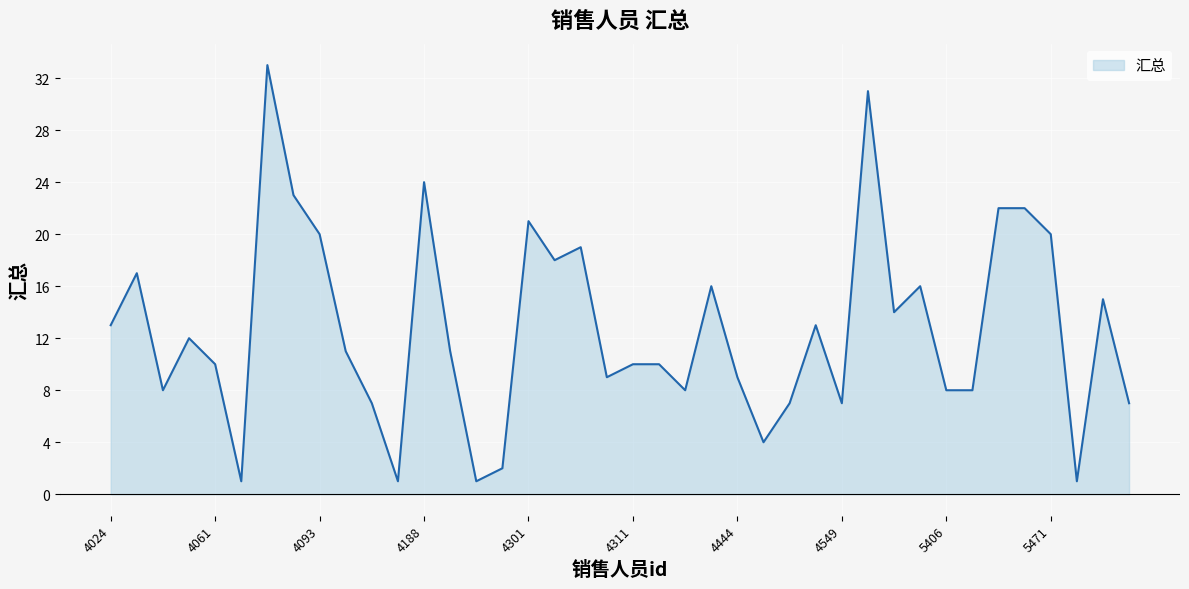

What is the greatest value displayed?

33